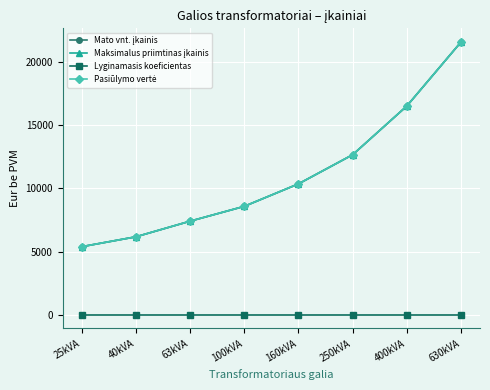

At which label is Lyginamasis koeficientas closest to 1?

25kVA